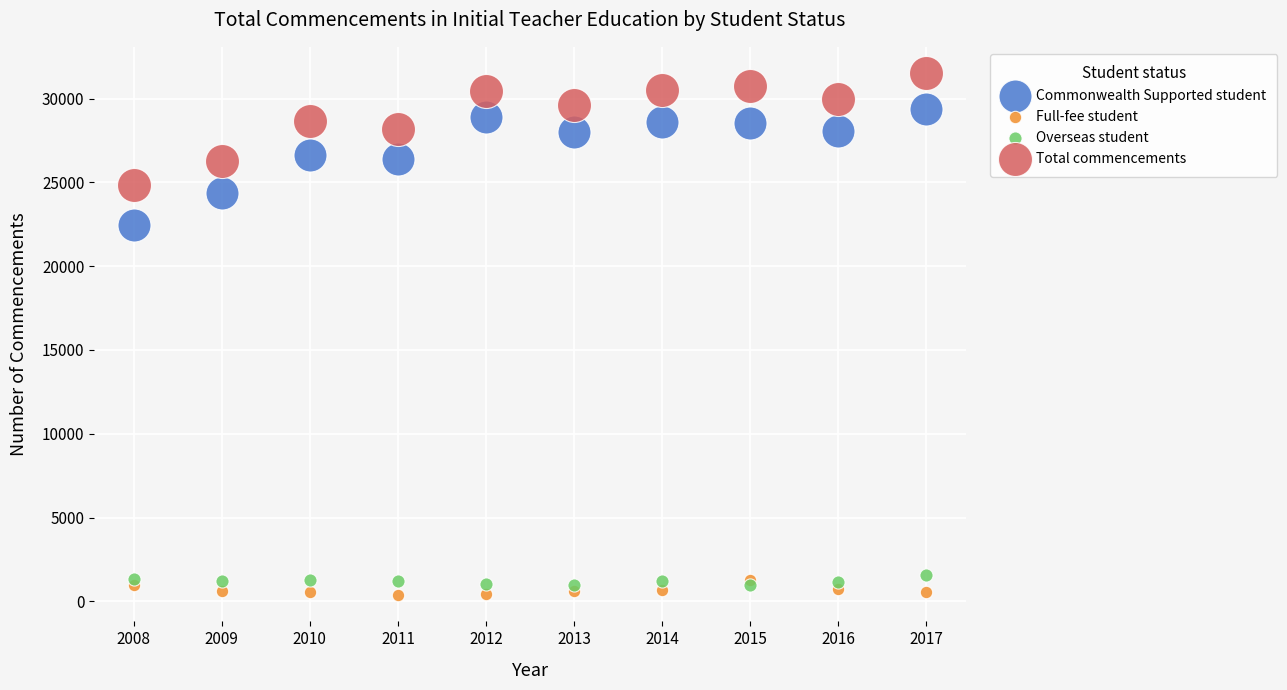

What are all the series names shown in the legend?

Commonwealth Supported student, Full-fee student, Overseas student, Total commencements